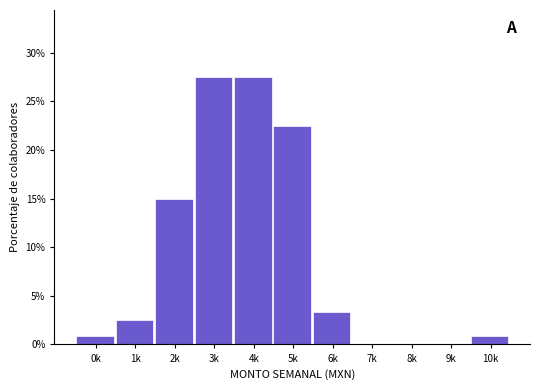

Reading right to left, transcribe all the data shown in this chart.

10k=0.8	9k=0.0	8k=0.0	7k=0.0	6k=3.3	5k=22.5	4k=27.5	3k=27.5	2k=15.0	1k=2.5	0k=0.8